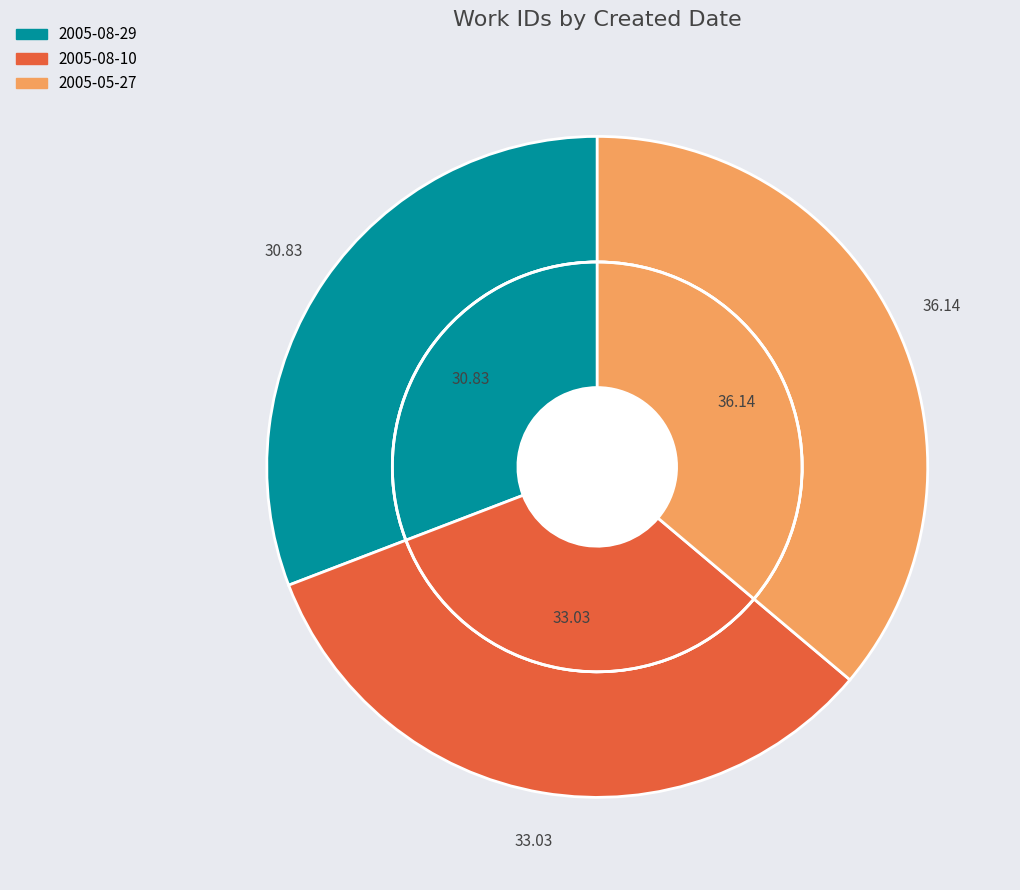

To the nearest percent, what percentage of the pie is 2005-05-27?

36%